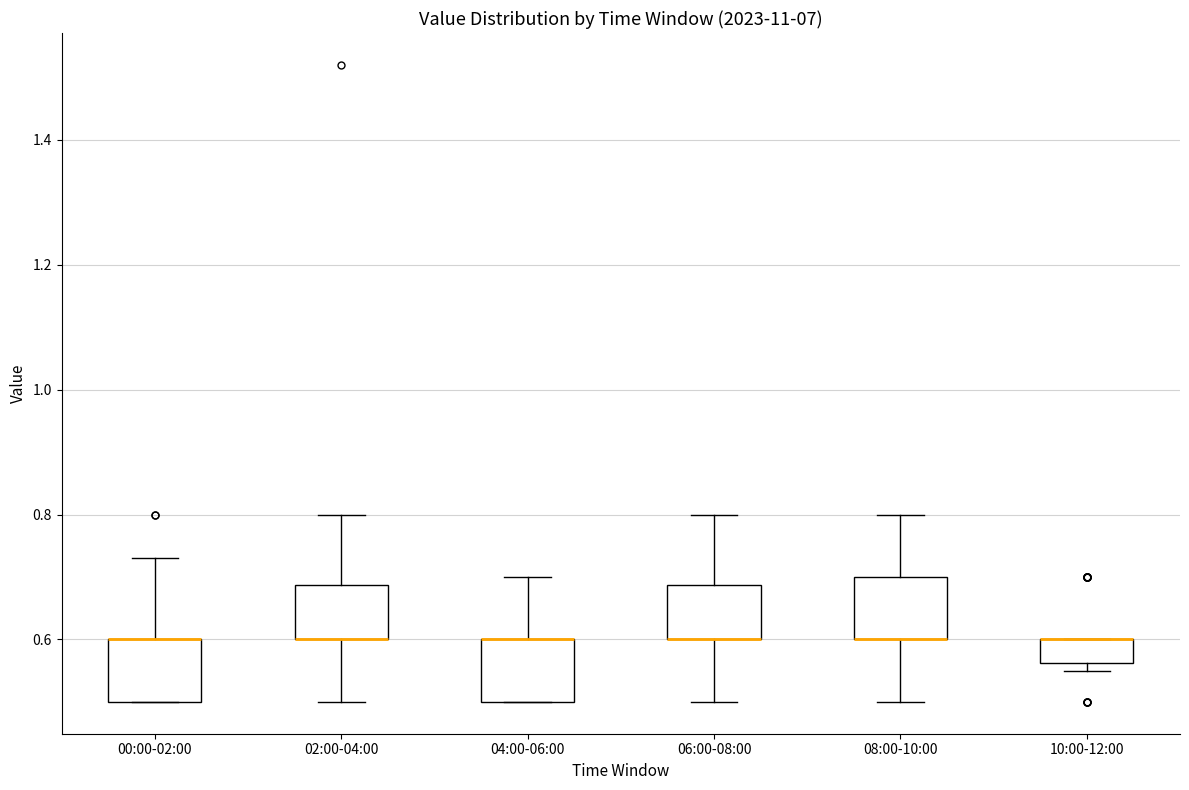

Where is the upper edge of the box for 10:00-12:00 on the y-axis? The values are not printed on the chart, so give them approximately, as read against the axis.

0.60